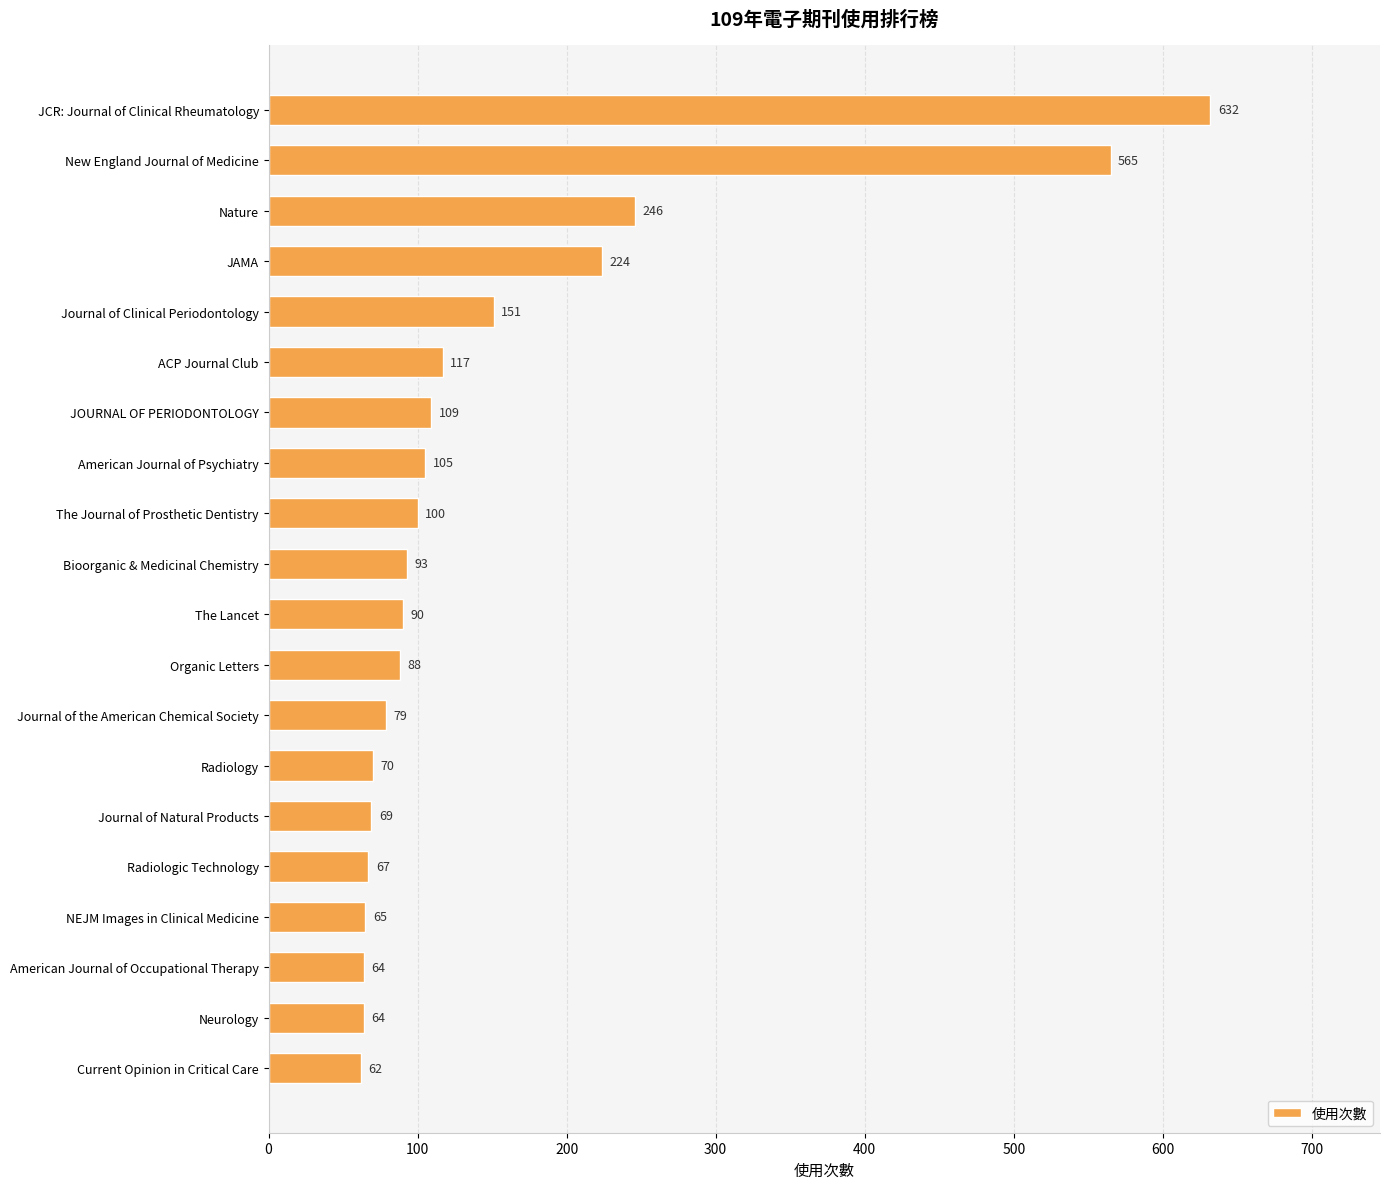

What is the smallest value displayed?

62